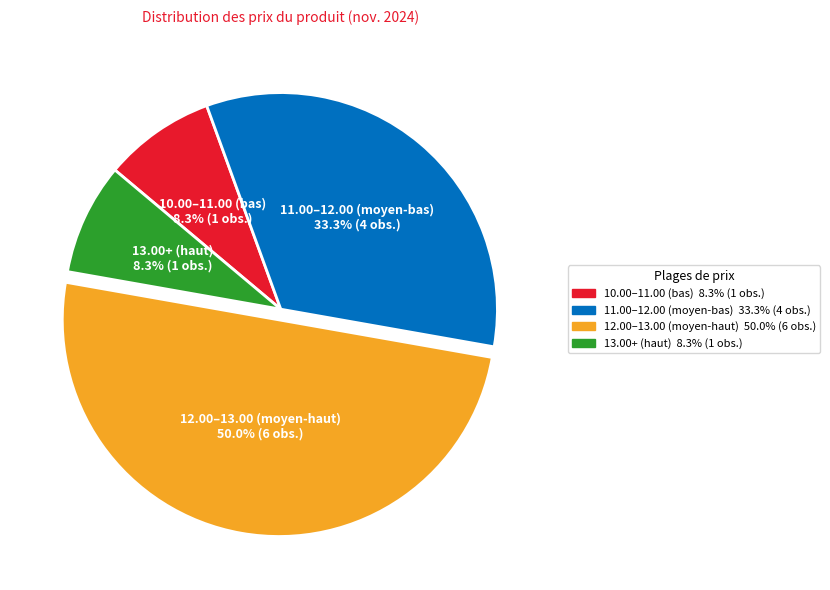

Count the number of slices in the pie.

4